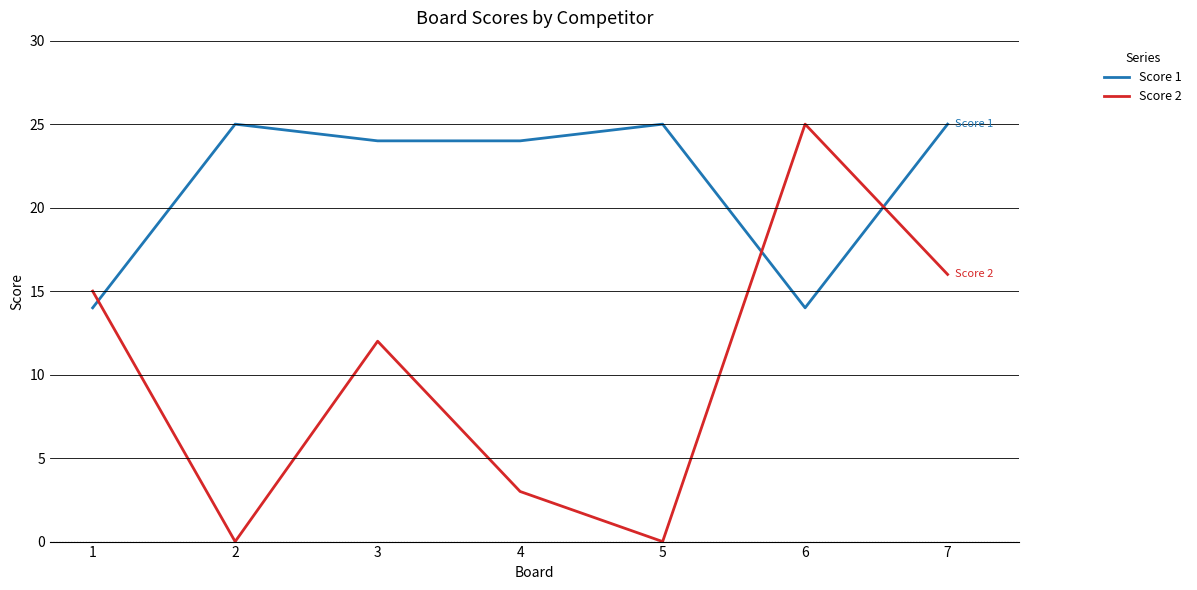

Is it true that Score 1 equals 24 at 3?

True